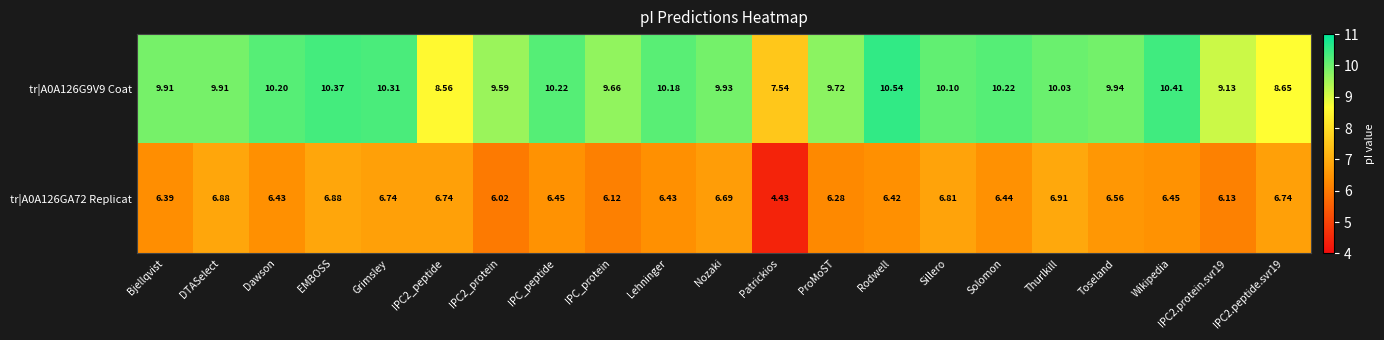

Where does the tr|A0A126GA72 Replicat series first go above 6?

Bjellqvist